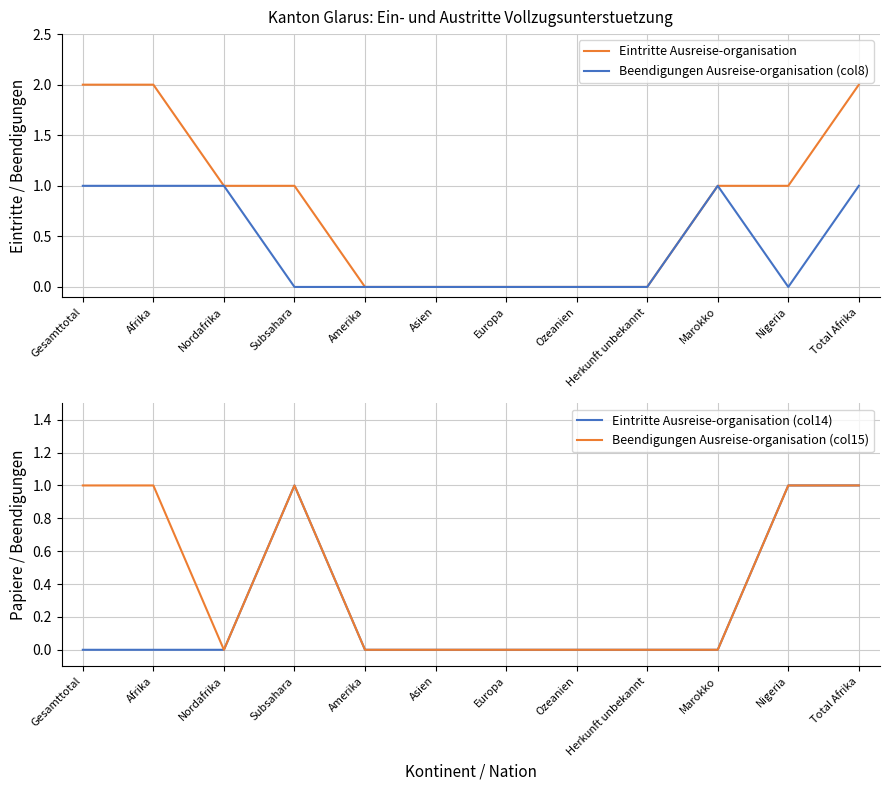

Count the number of data series in this chart.

4